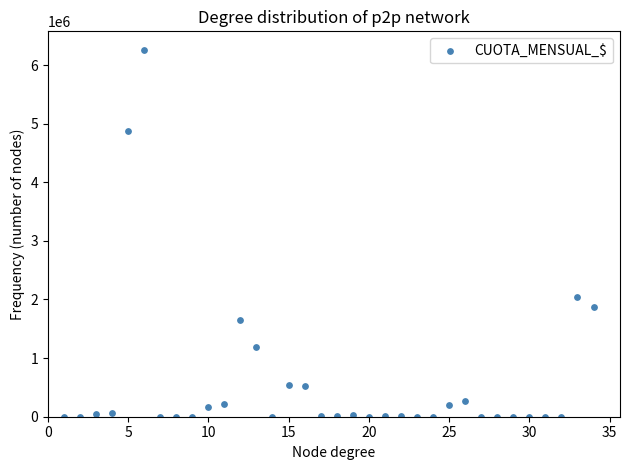

What is the range of Y values (max minus min)?

6261669